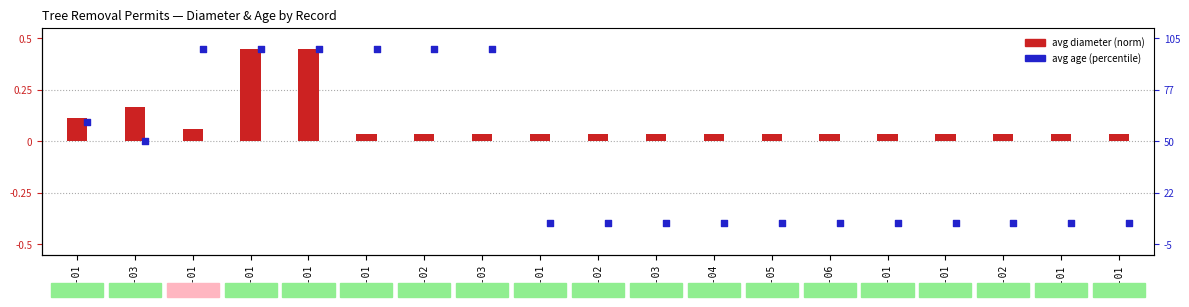

Is the value of avg diameter (norm) at 04-01 greater than the value of avg age (percentile) at 07-05?

Yes